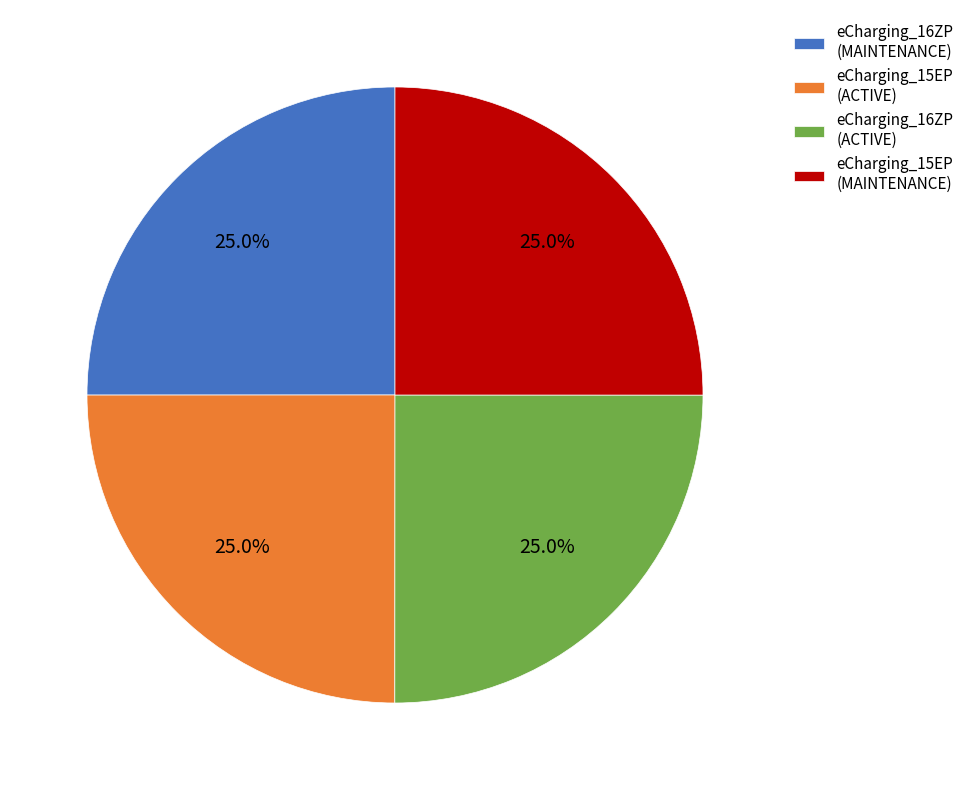

To the nearest percent, what is the average slice percentage?

25%